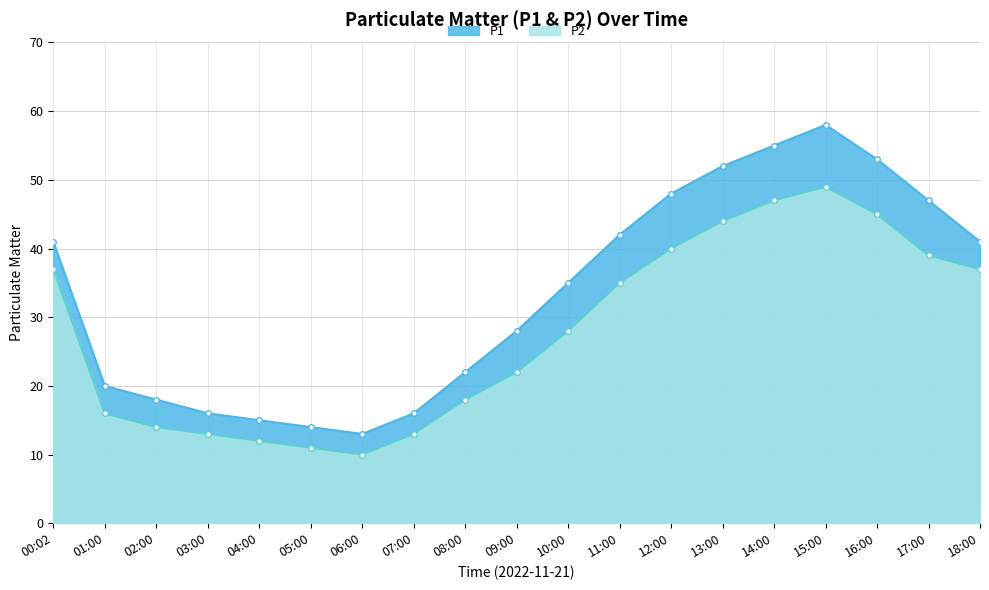

What are all the series names shown in the legend?

P1, P2